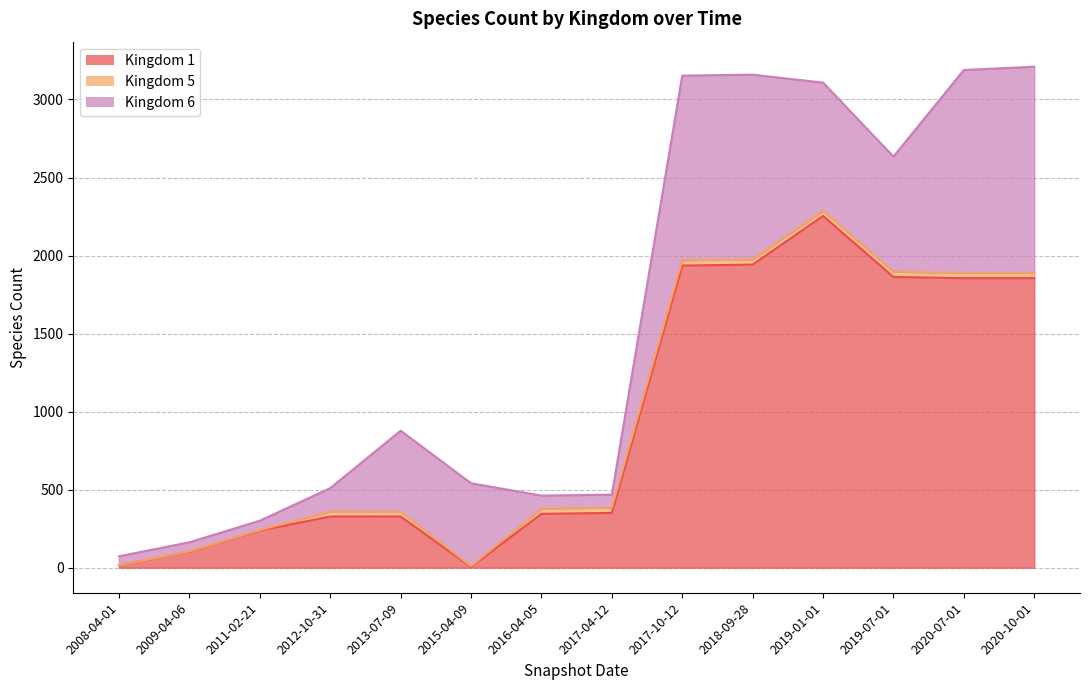

Reading right to left, list all the values displayed in this chart.

1: 1855	1855	1863	2254	1942	1936	351	345	5	328	328	238	104	15
5: 34	34	34	34	34	34	34	34	5	31	32	3	1	1
6: 1321	1300	737	820	1183	1183	83	83	531	519	150	60	58	57